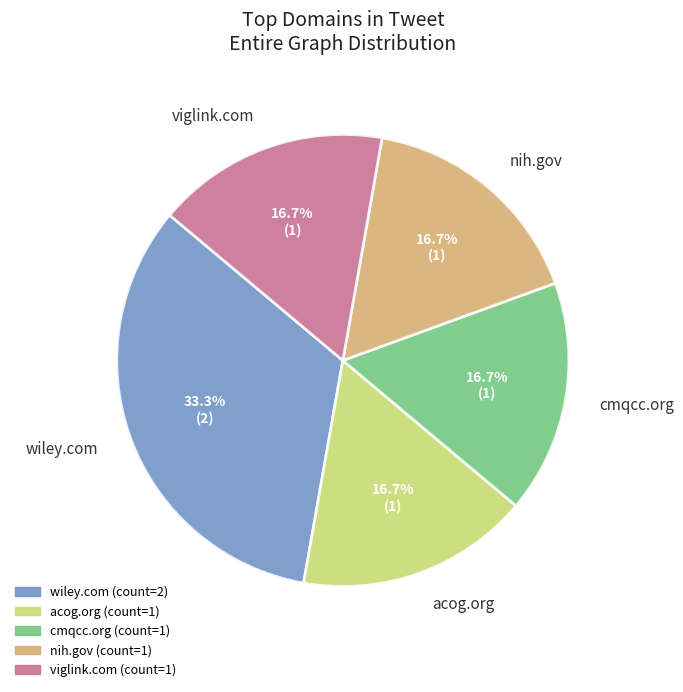

How many segments does this pie chart have?

5